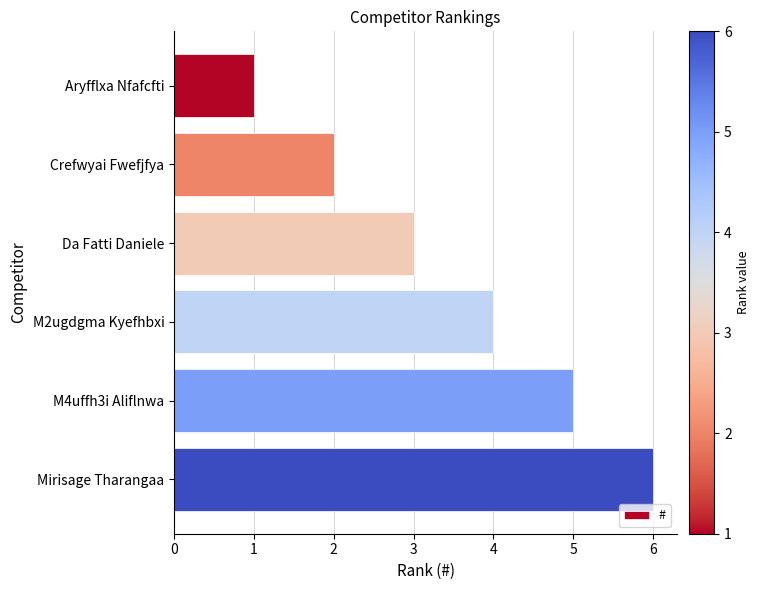

Which label corresponds to the smallest value in the chart?

Aryfflxa Nfafcfti